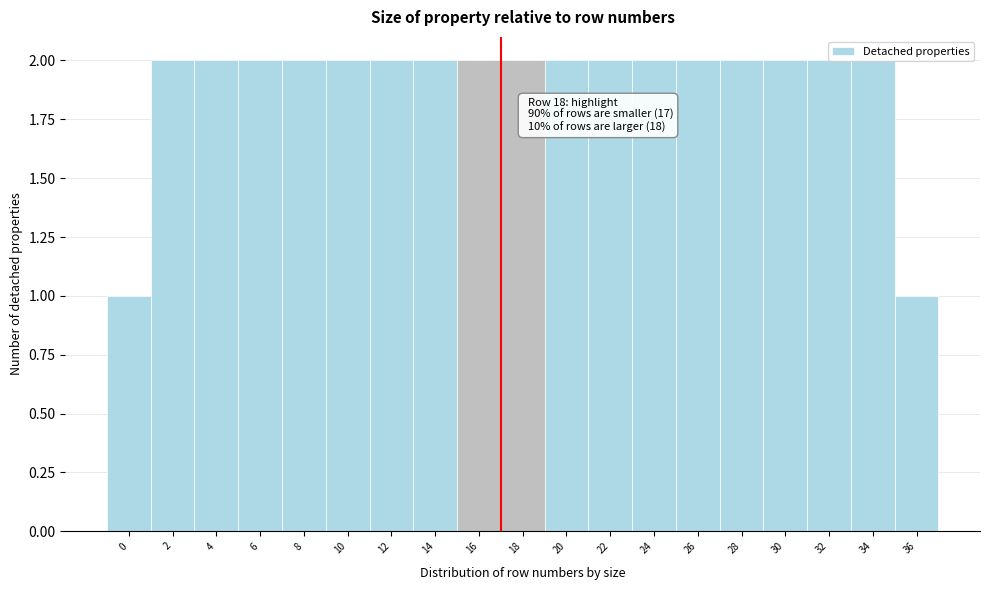

Which has a higher value, 0 or 12?

12